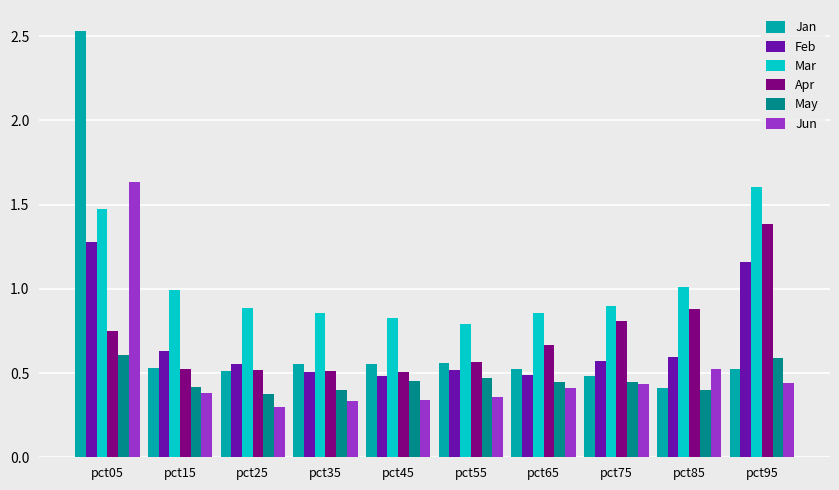

Is it true that Jun equals 0.4 at pct55?

True